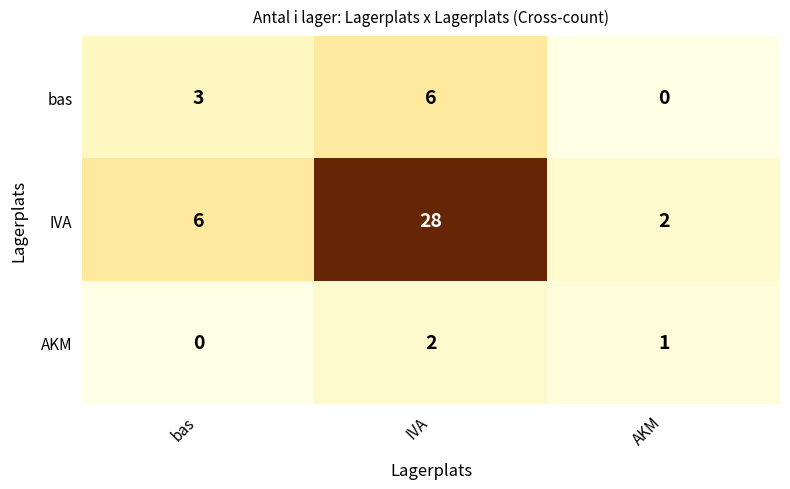

How many IVA values are between 2 and 28?

3